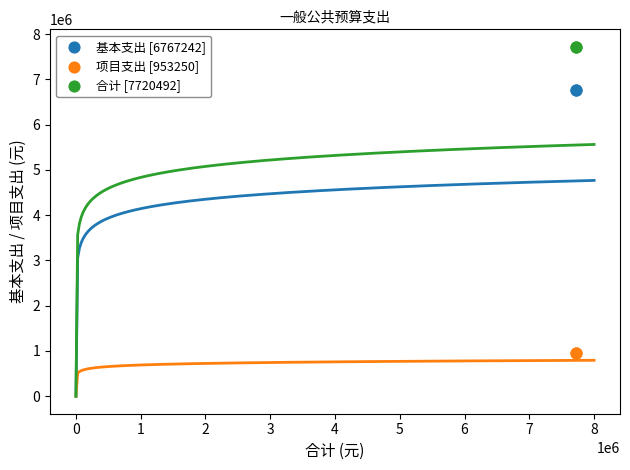

What are all the series names shown in the legend?

基本支出 [6767242], 项目支出 [953250], 合计 [7720492]